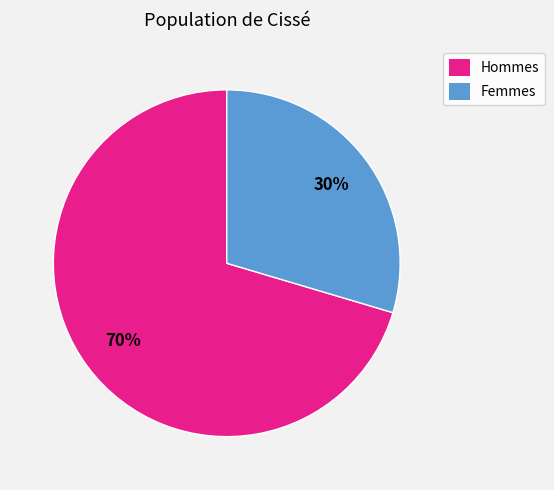

Is it true that Femmes is 21% of the pie?

False